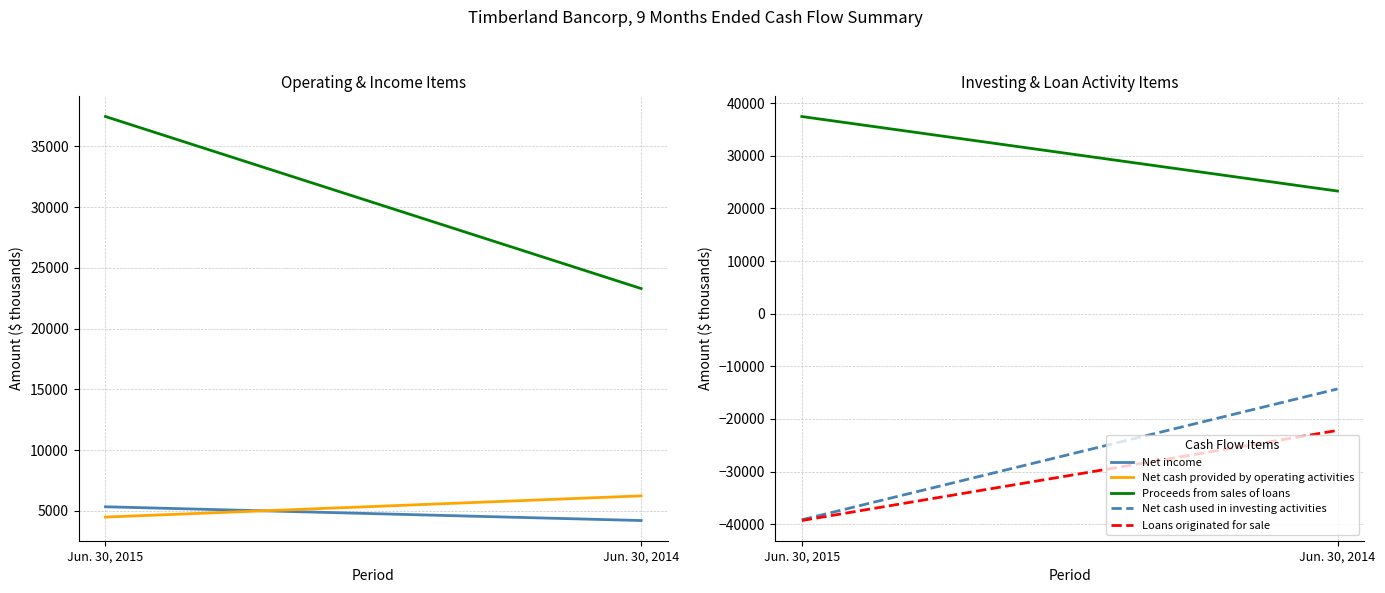

Count the Net cash used in investing activities values in the range -39158 to -14296.

2